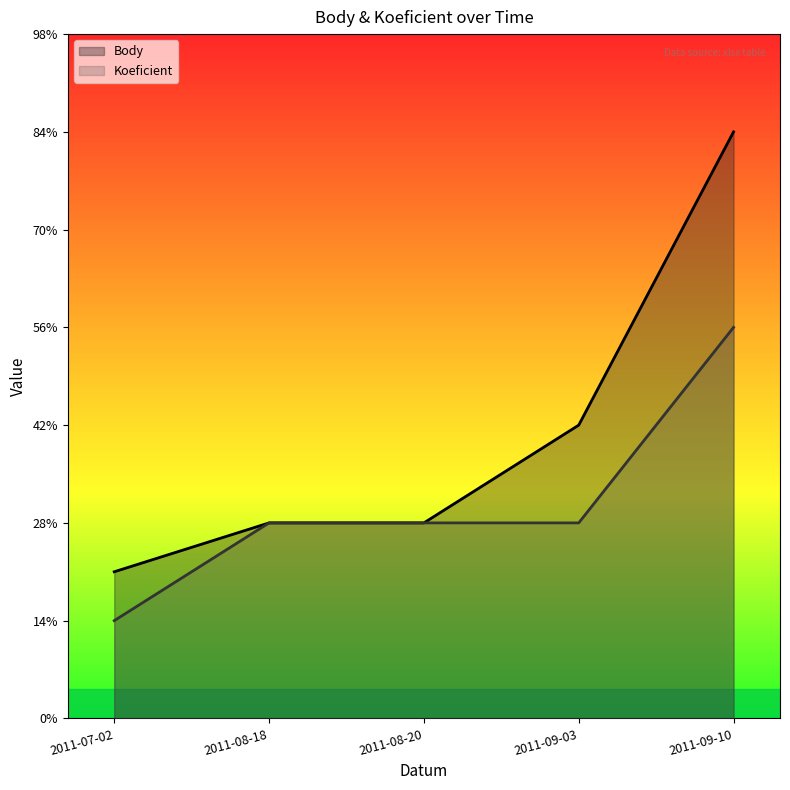

True or false: Koeficient has a value of 2.0 at 2011-08-20.

True